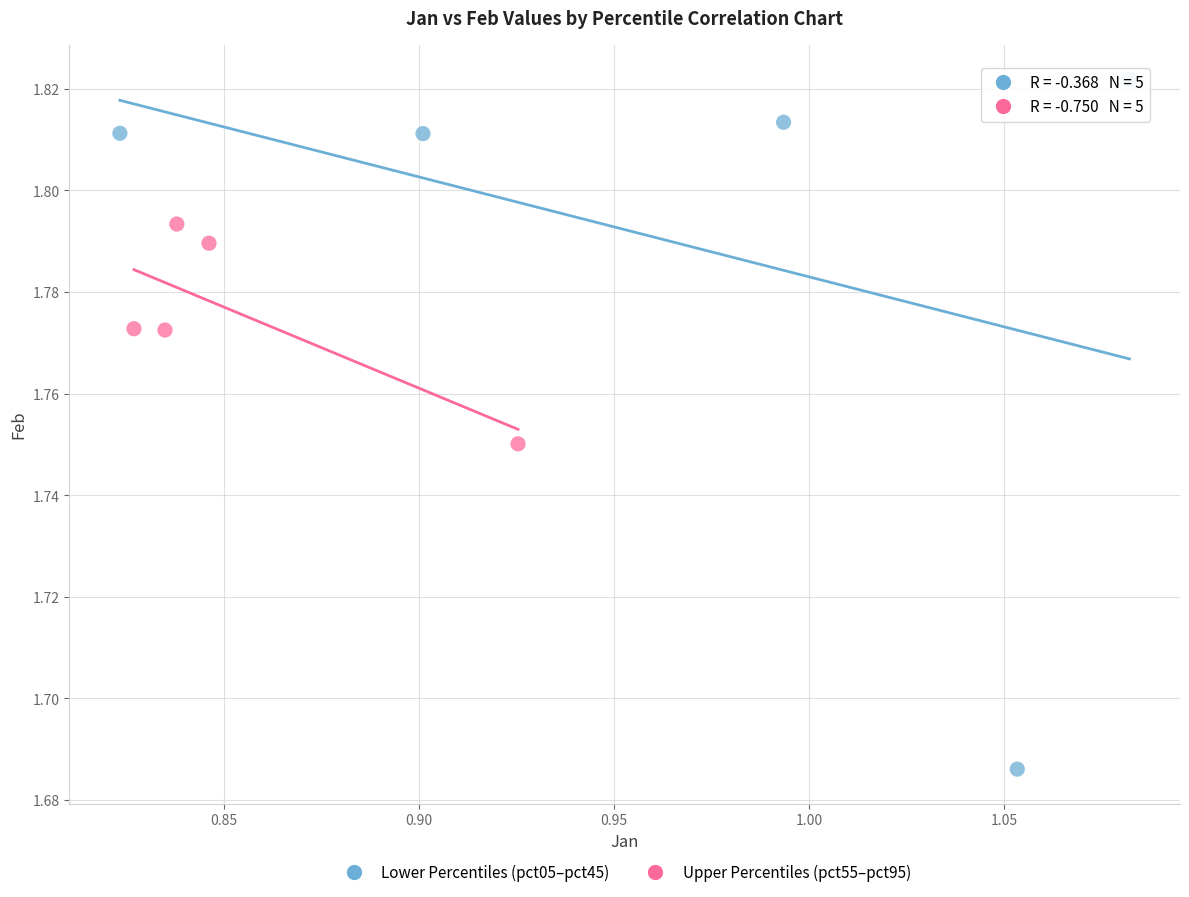

What are all the series names shown in the legend?

Lower Percentiles (pct05–pct45), Upper Percentiles (pct55–pct95)